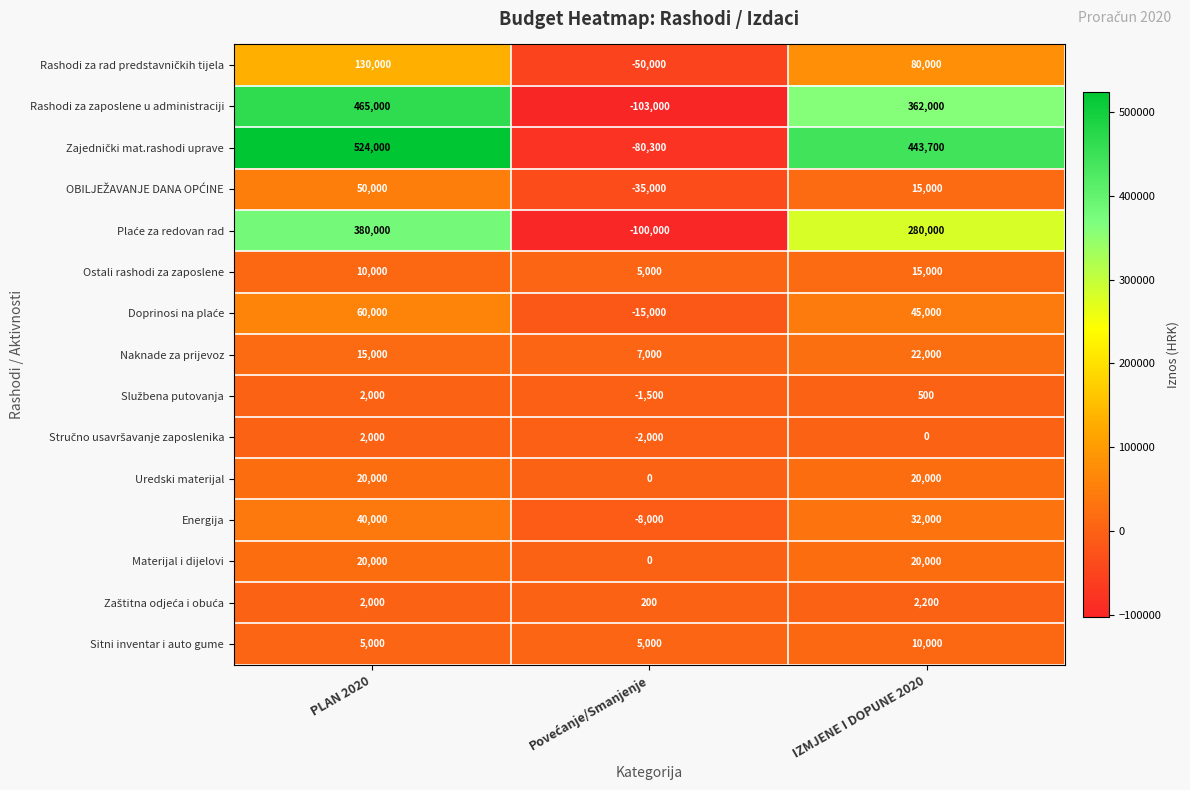

The value of Naknade za prijevoz at IZMJENE I DOPUNE 2020 is 11652. True or false?

False